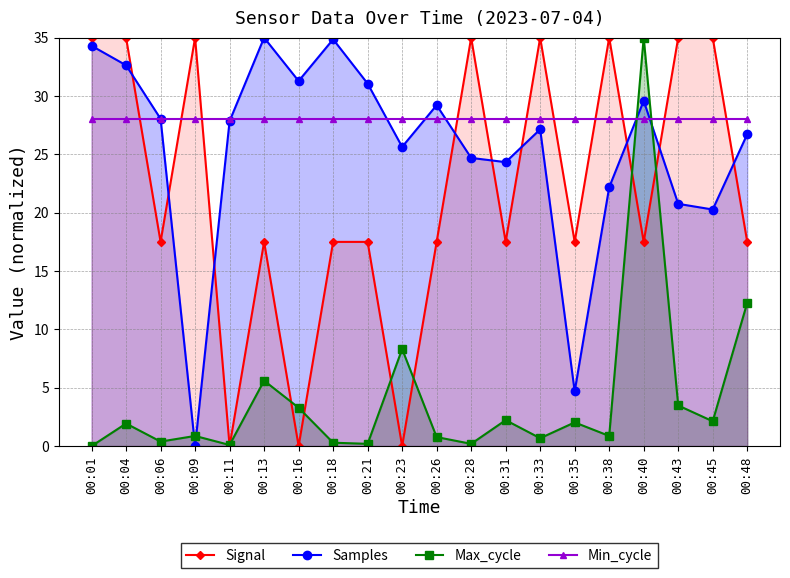

How many lines are shown in the chart?

4